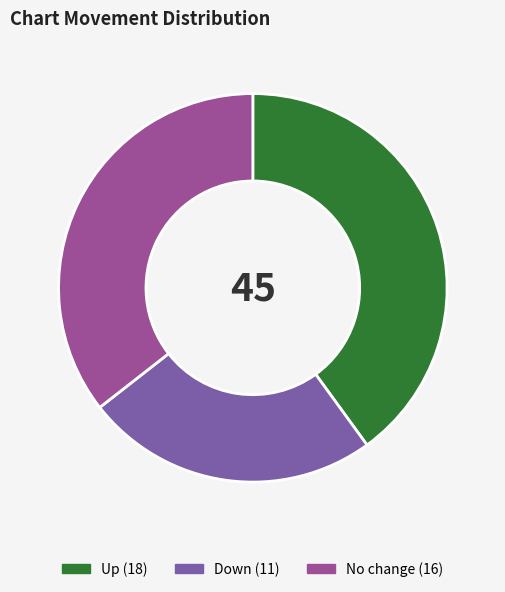

Is there a majority slice in this chart?

No